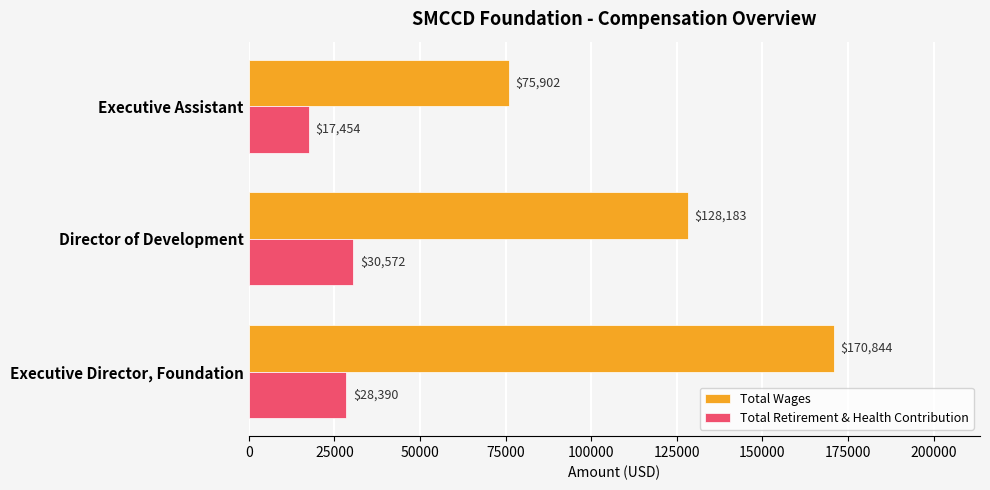

What is the sum of all Total Retirement & Health Contribution values?

76416